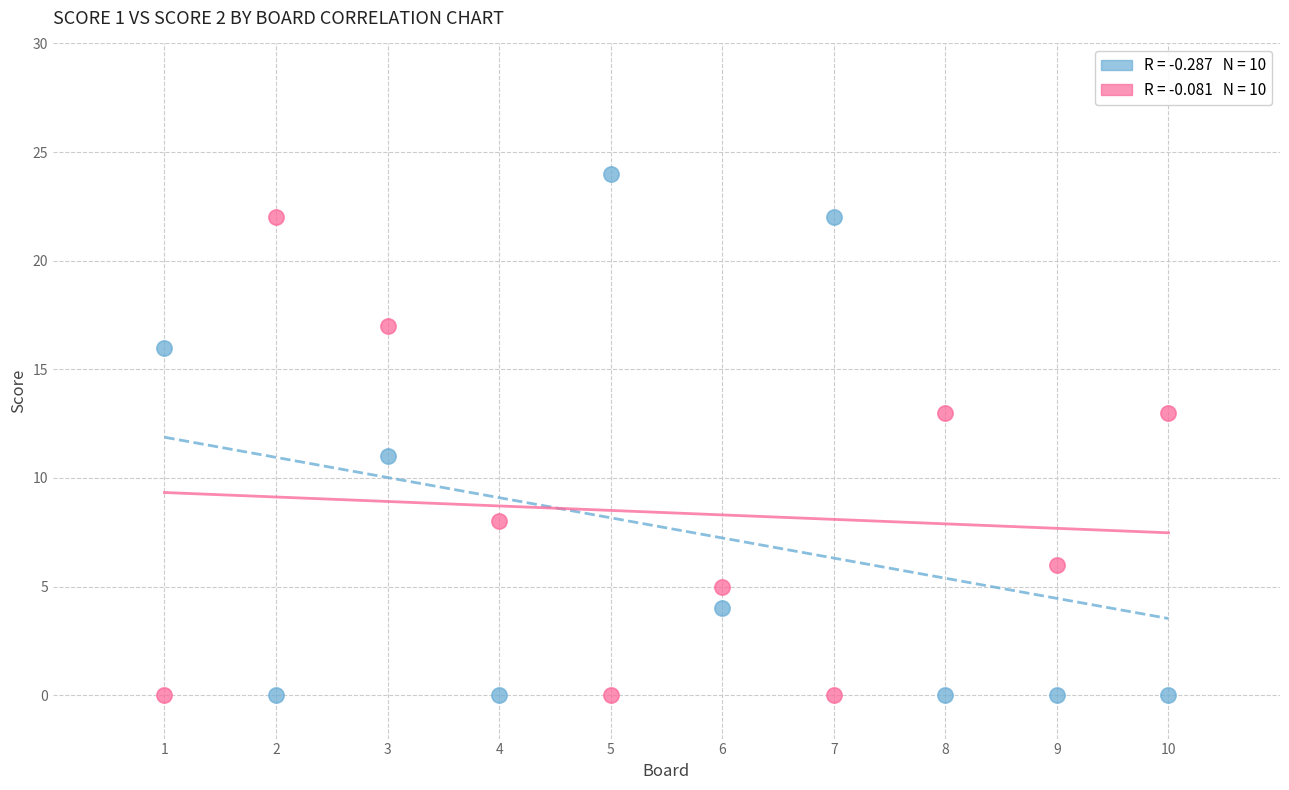

Across all data points, what is the range of X values (max minus min)?

9